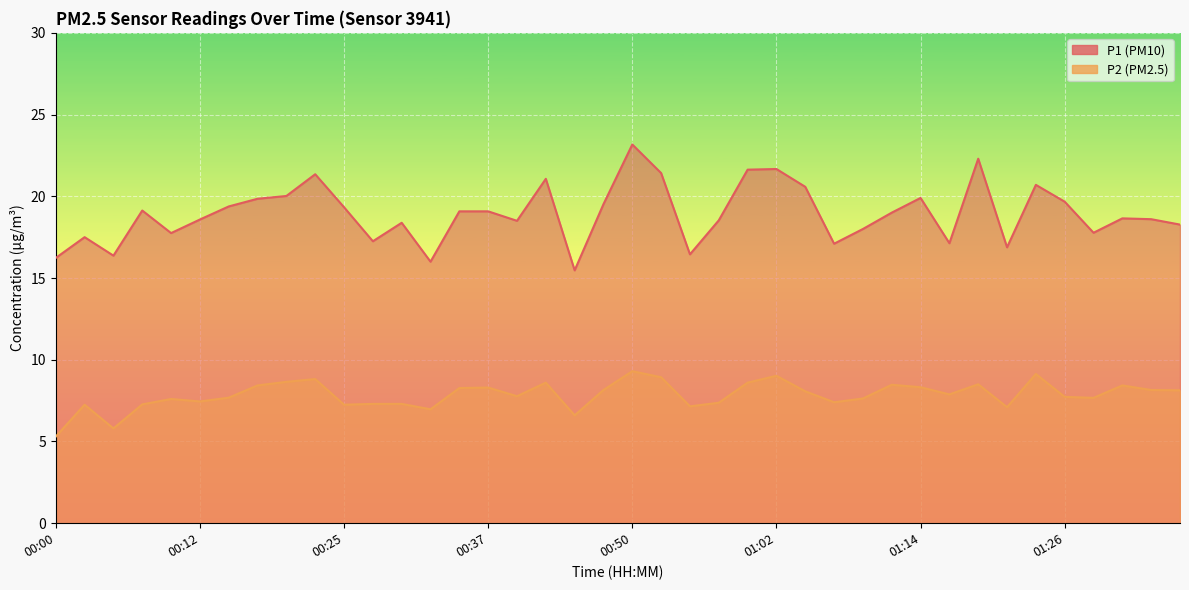

The value of P1 at 01:00 is 5.1. True or false?

False